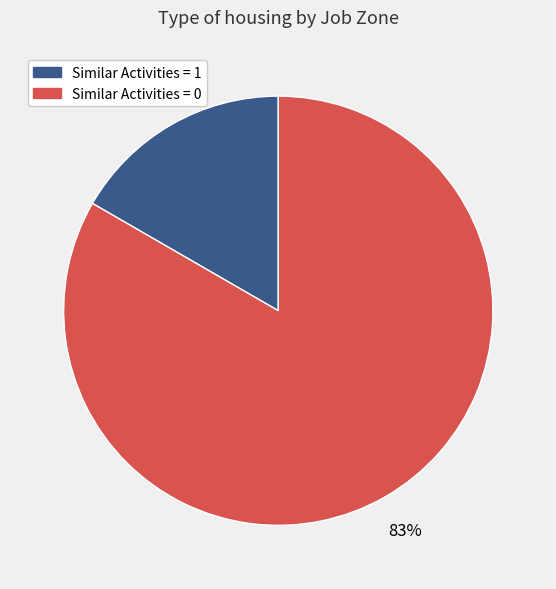

Is there any slice that represents more than half of the pie?

Yes